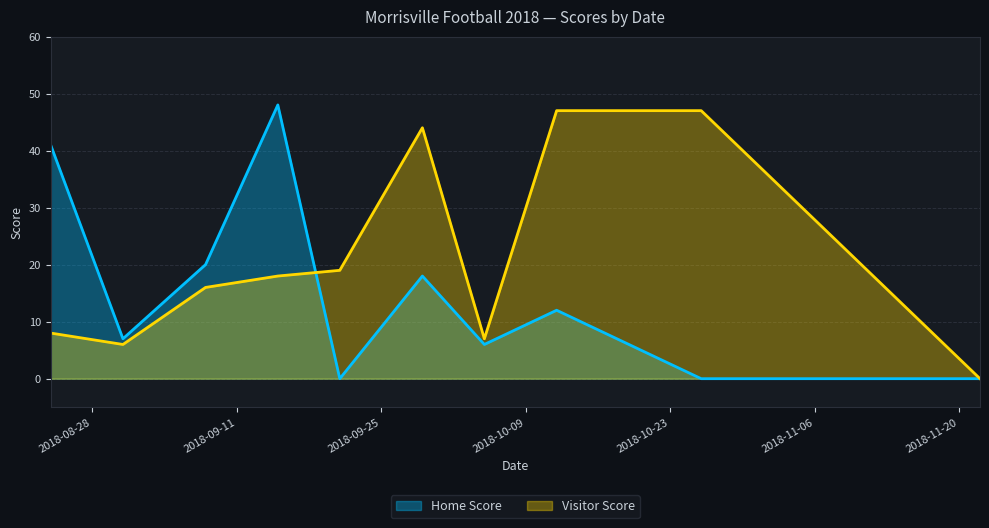

True or false: Home Score and Visitor Score cross at least once.

True